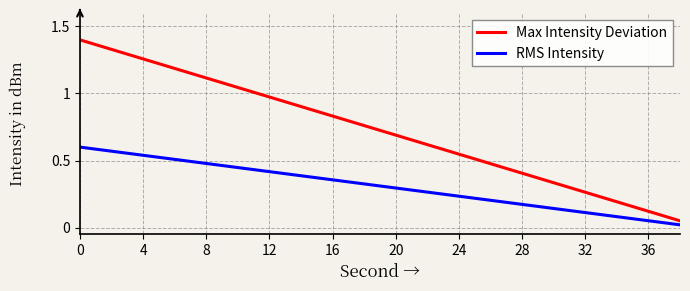

What is the maximum value for Max Intensity Deviation?

1.4